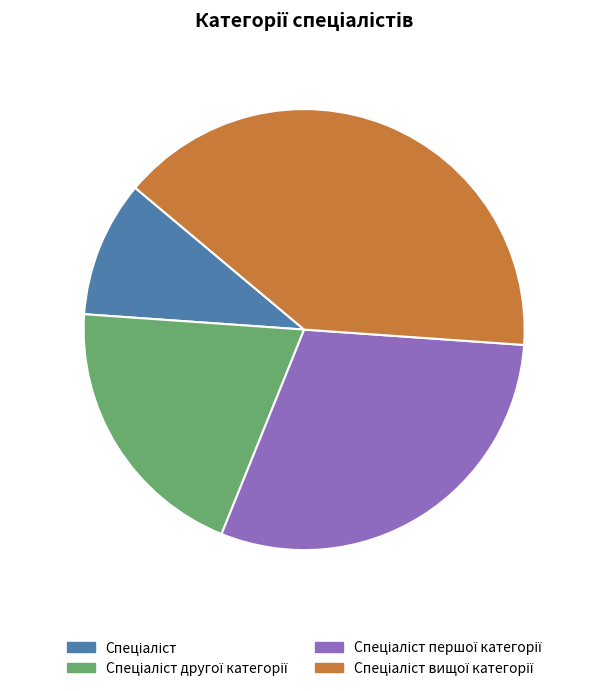

To the nearest percent, what is the difference between the largest and smallest slice percentages?

30%